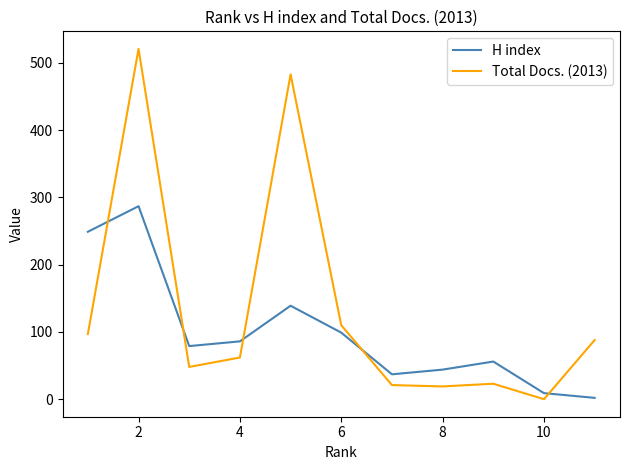

What is the difference between the second highest and second lowest values in the H index series?

240